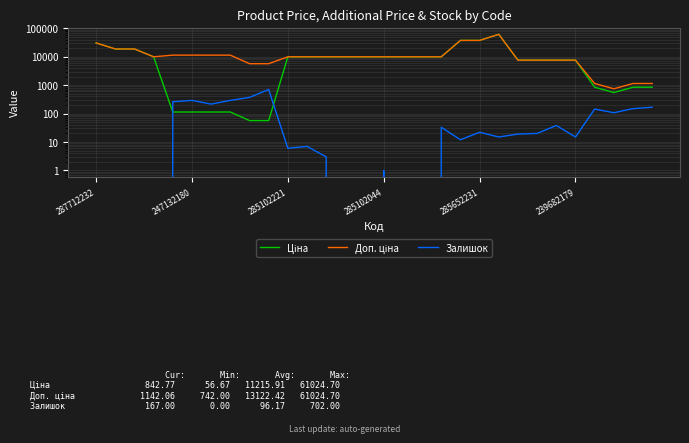

What position from the right is 285652231?

10